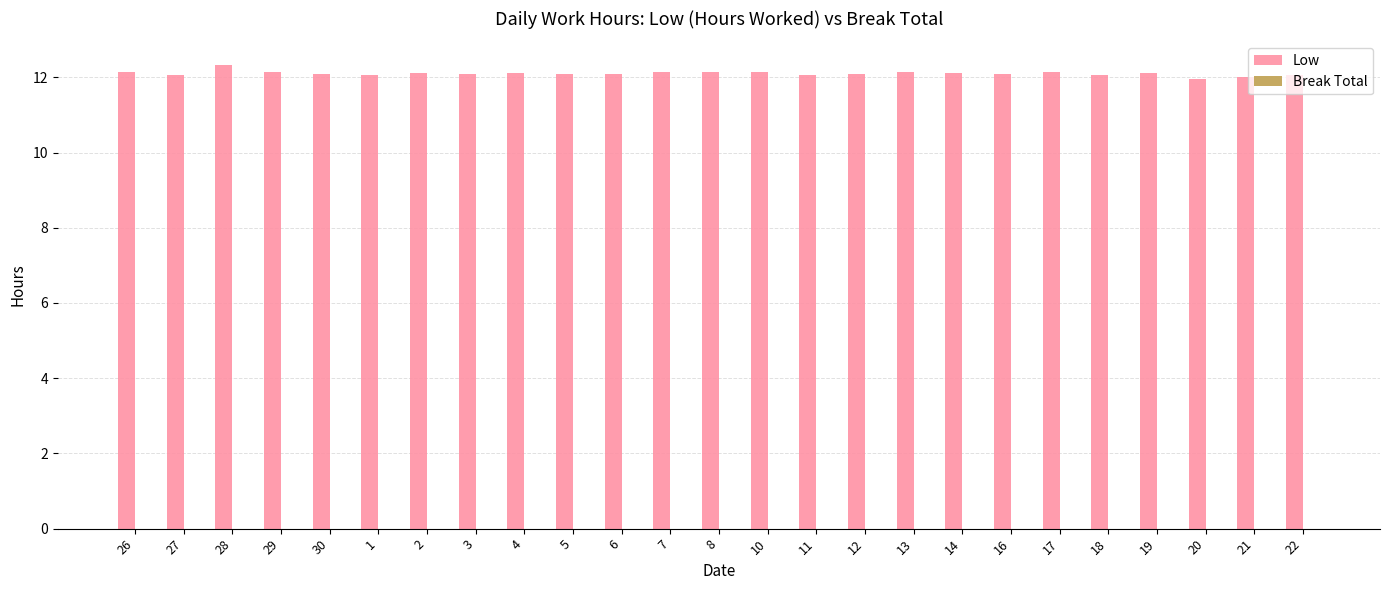

Approximately how many times larger is the value at 22 compared to 2?

1.0